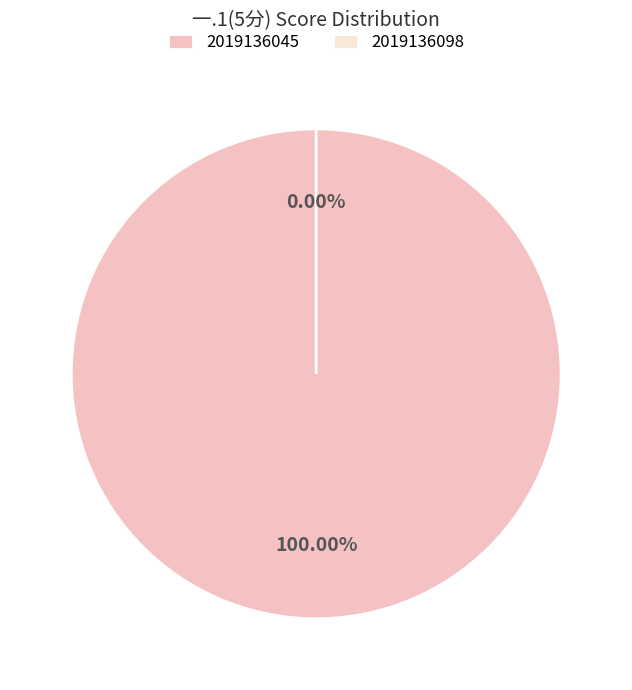

To the nearest percent, what is the difference between the 2019136045 and 2019136098 slice percentages?

100%